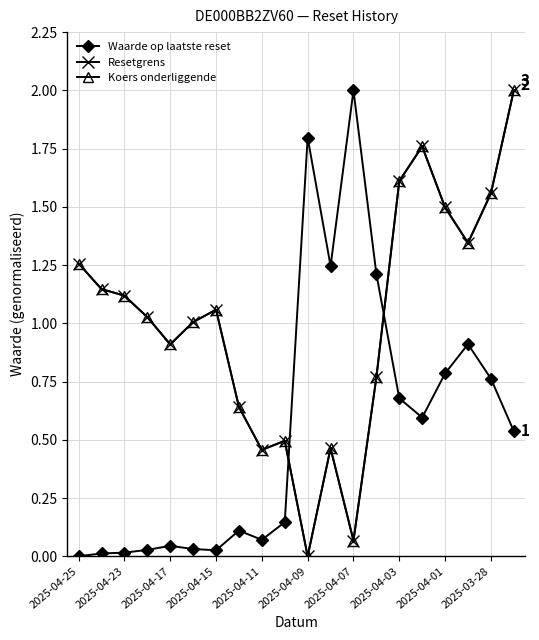

How many intersections are there between Resetgrens and Waarde op laatste reset?

2